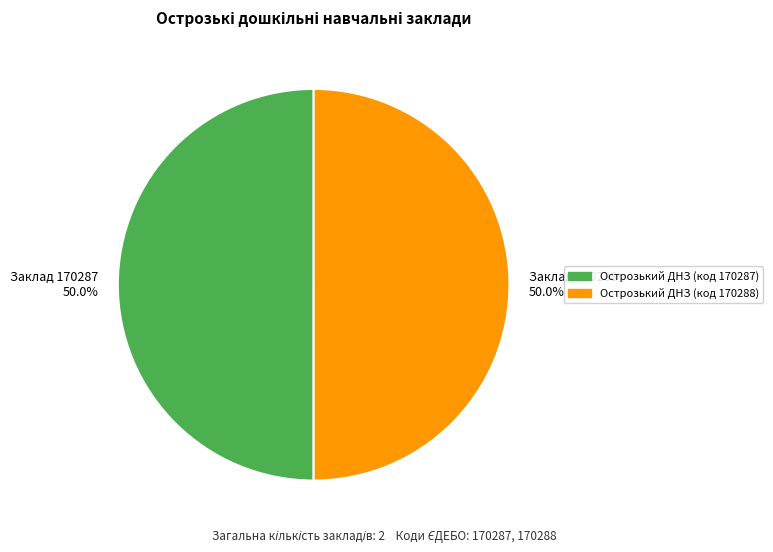

How many segments does this pie chart have?

2